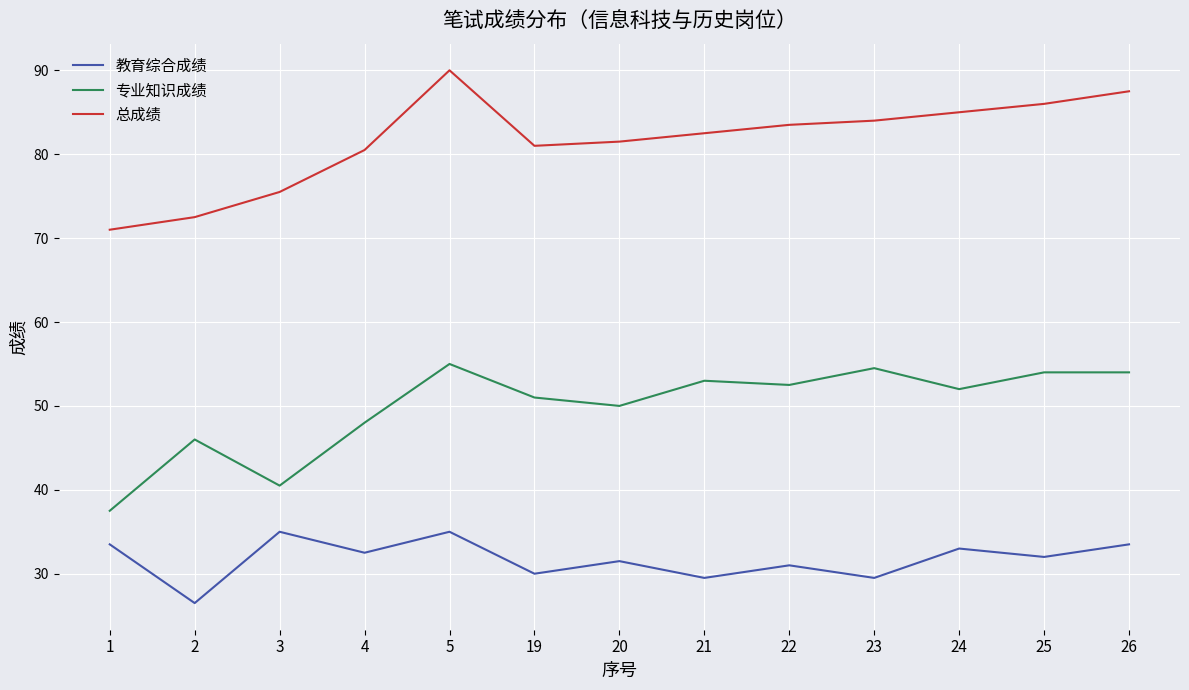

Read the 总成绩 value at 21.

82.5